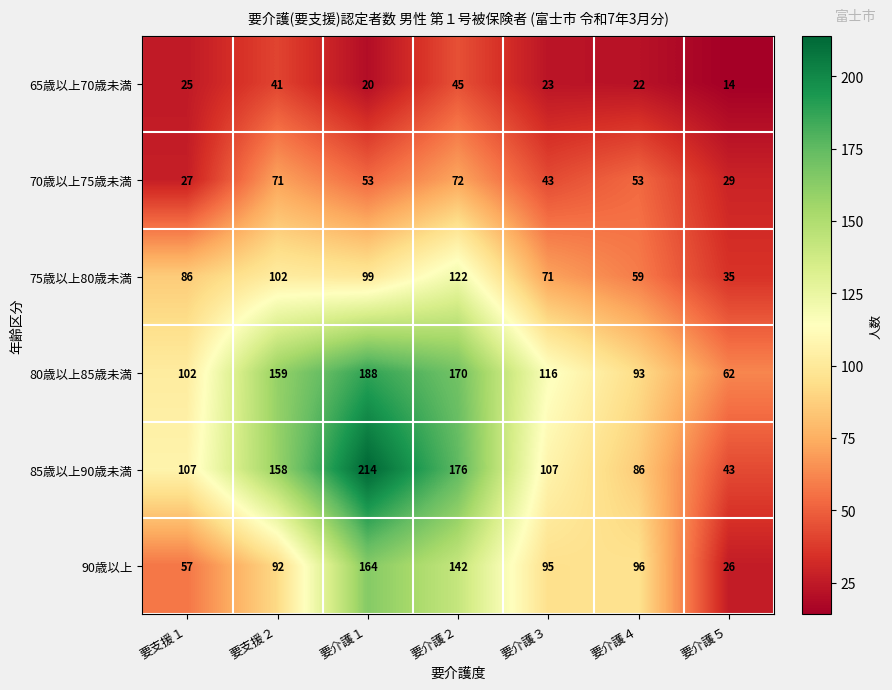

Which category has the highest value in the 85歳以上90歳未満 series?

要介護１